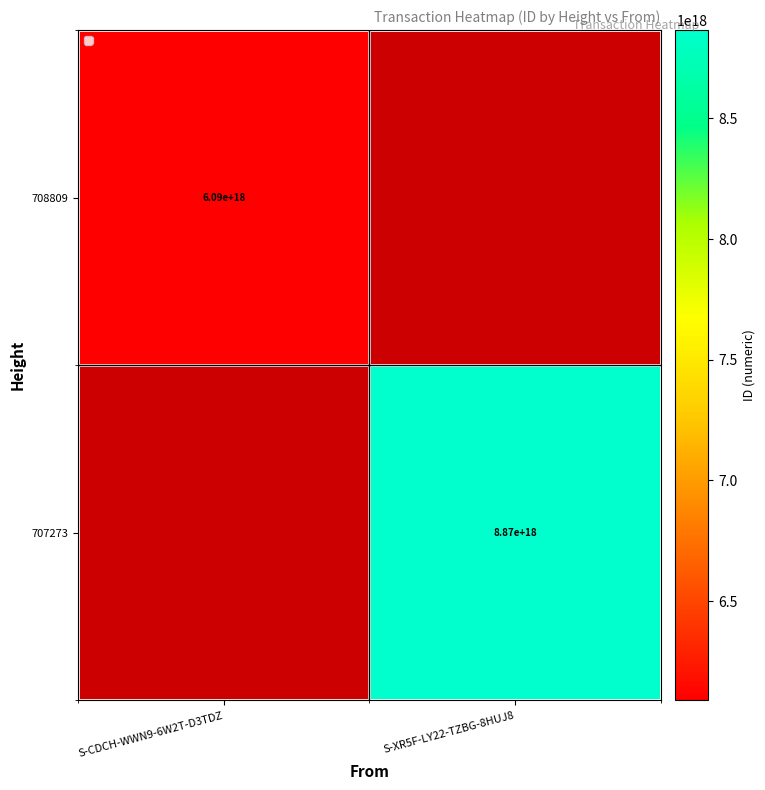

The value of 707273 at S-XR5F-LY22-TZBG-8HUJ8 is 8870000000000000000. True or false?

True